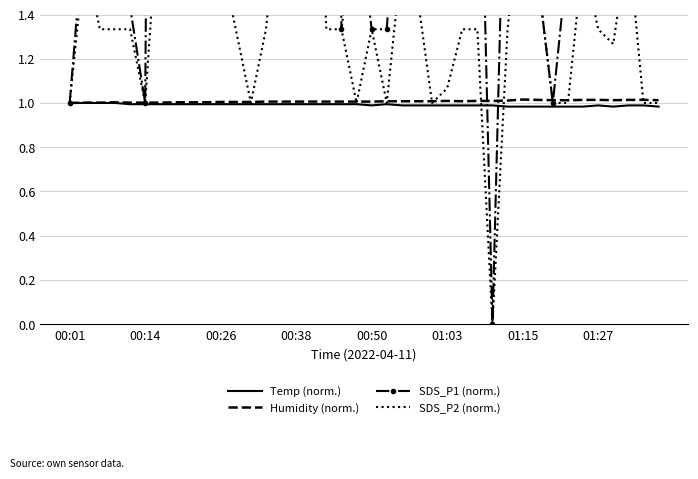

Is it true that Temp (norm.) equals 1.0 at 00:26?

True